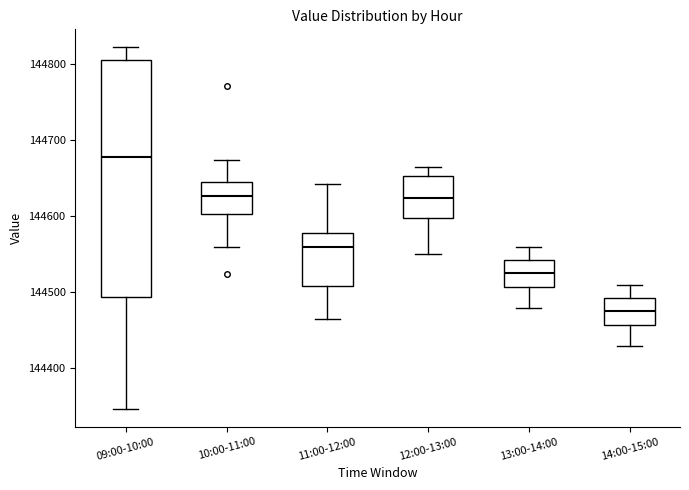

Which box's median line is the lowest?

14:00-15:00